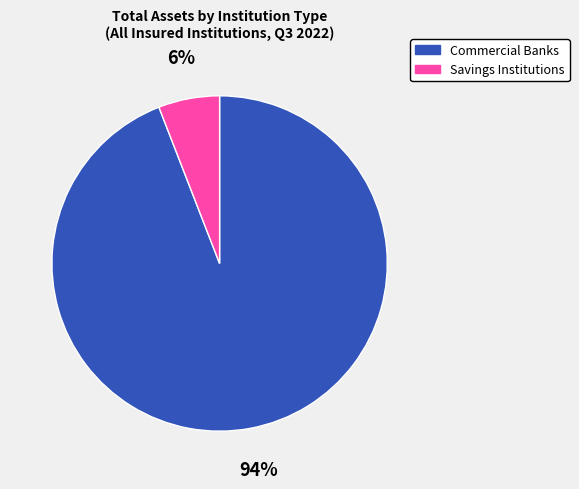

What percentage is the Savings Institutions slice, to the nearest percent?

6%